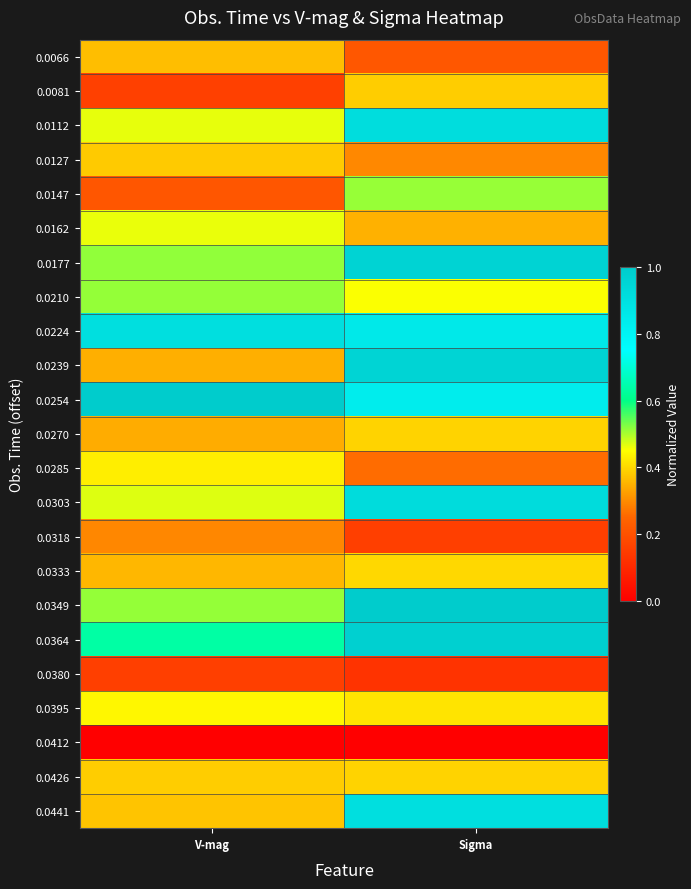

Between Sigma and V-mag, which is larger?

V-mag